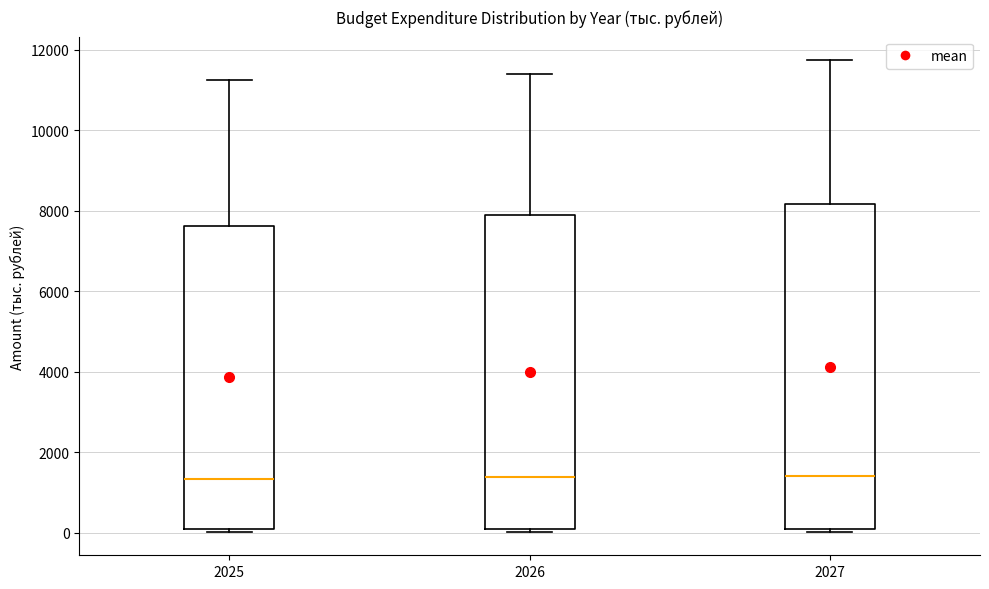

Comparing the boxes themselves (not the whiskers), which one is the tallest?

2027